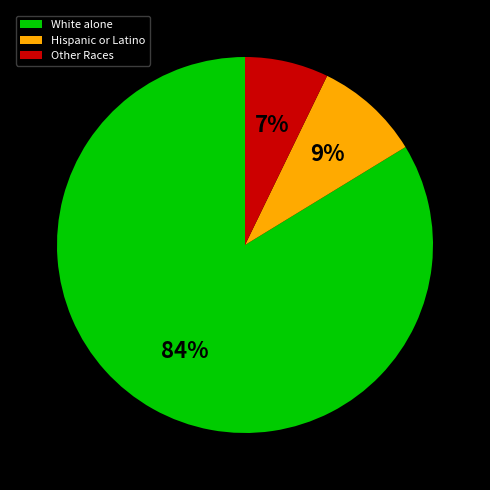

Is there any slice that represents more than half of the pie?

Yes